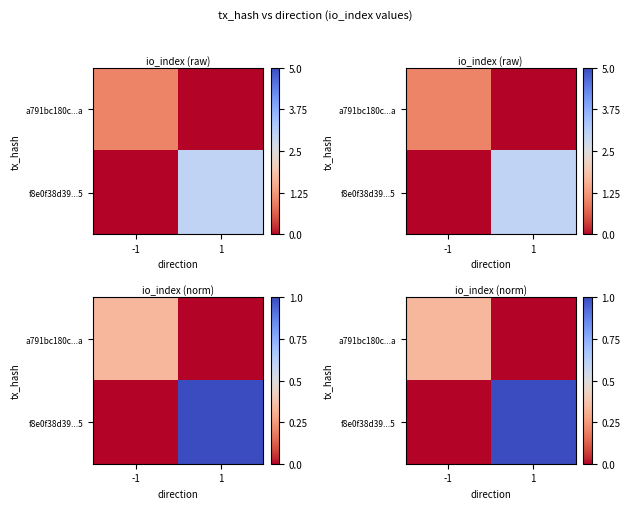

What is the sum of the f8e0f38d39...5 values at -1 and 1?

1.0